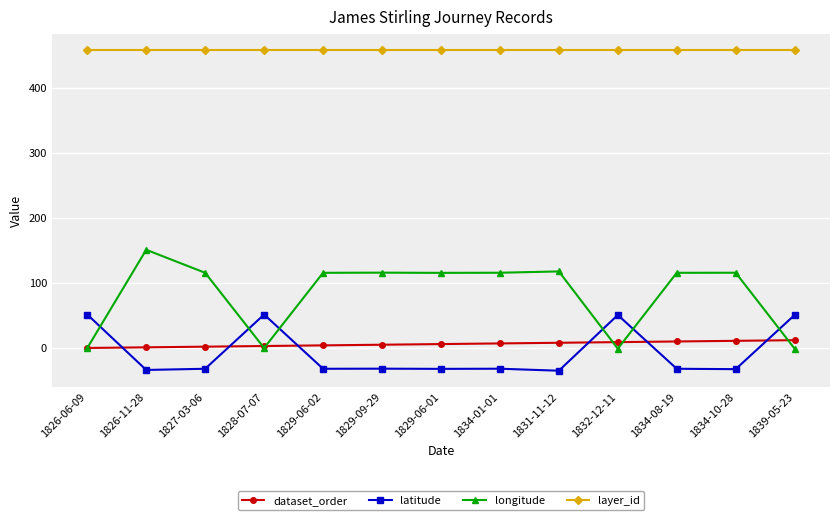

What is the label of the 9th point from the right?

1829-06-02